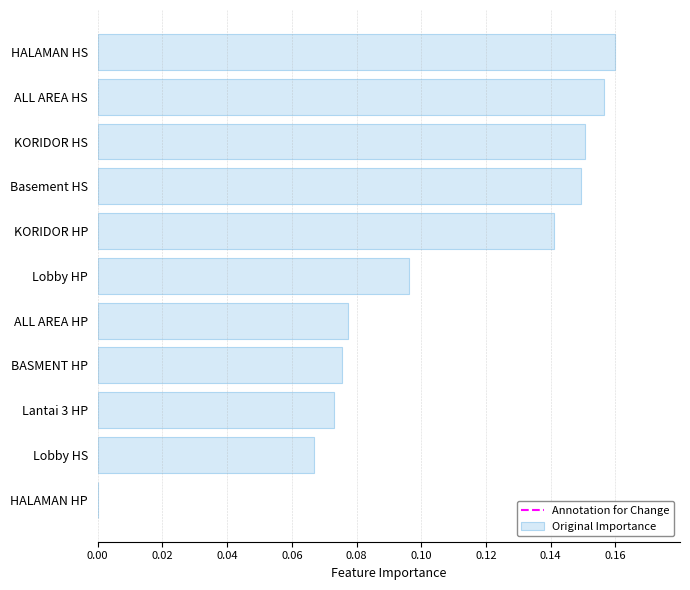

Count the number of values greater than 0.

10